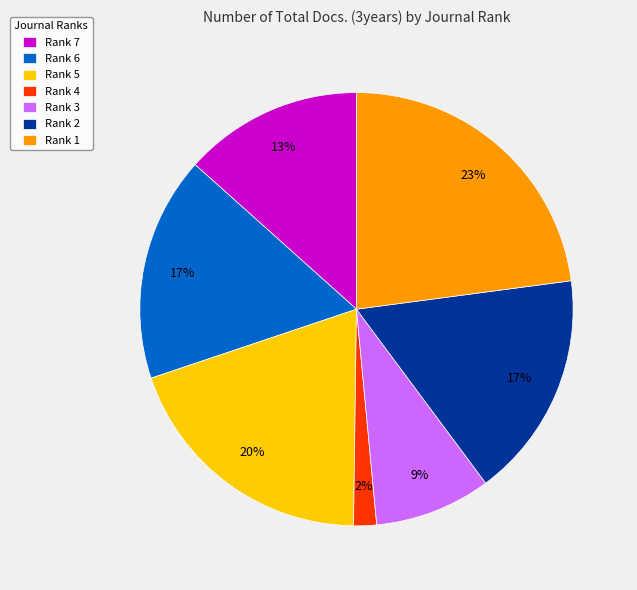

Which has a higher value, Rank 6 or Rank 4?

Rank 6